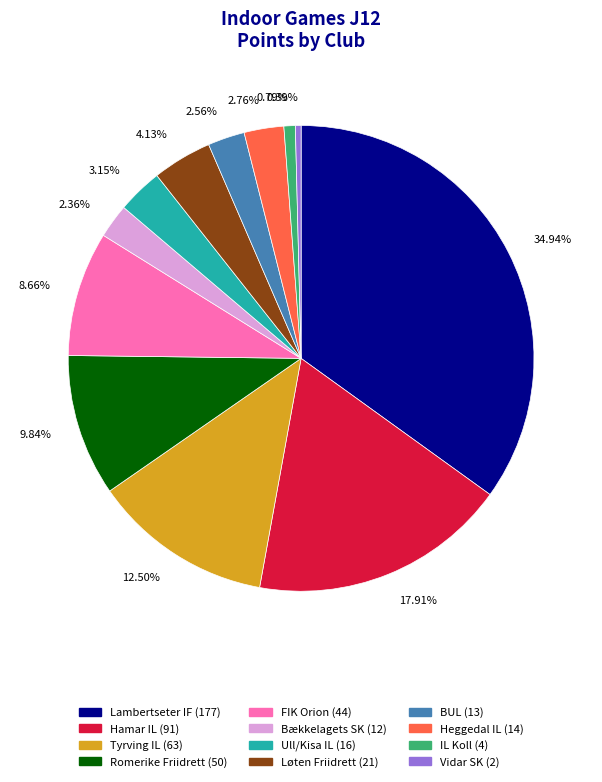

How much of the chart is everything except Romerike Friidrett?

90.2%